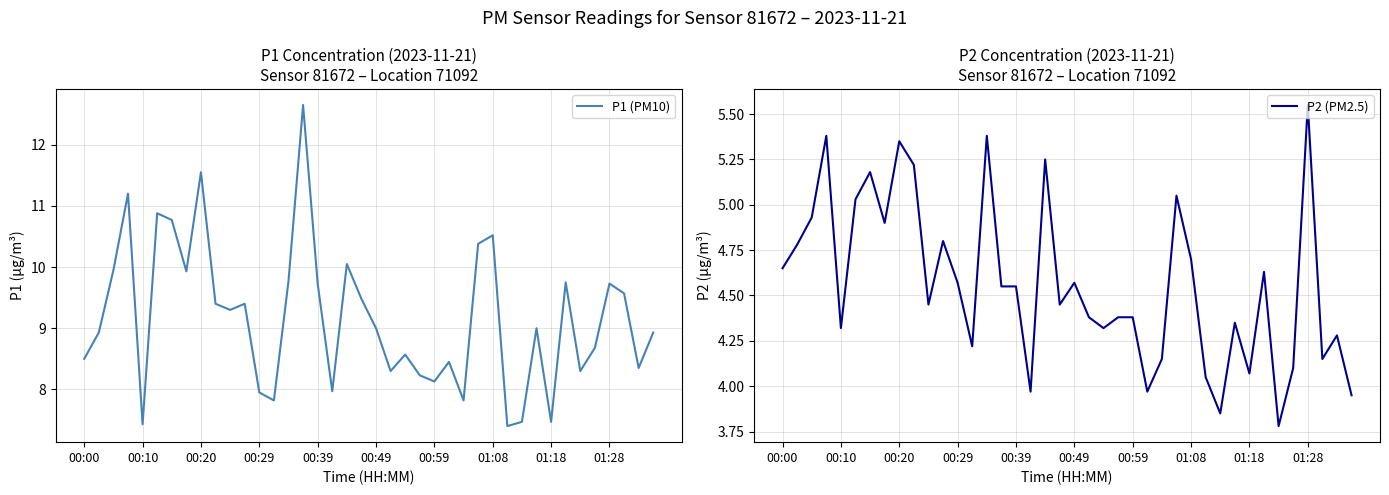

At which category is the sum across all series the highest?

15